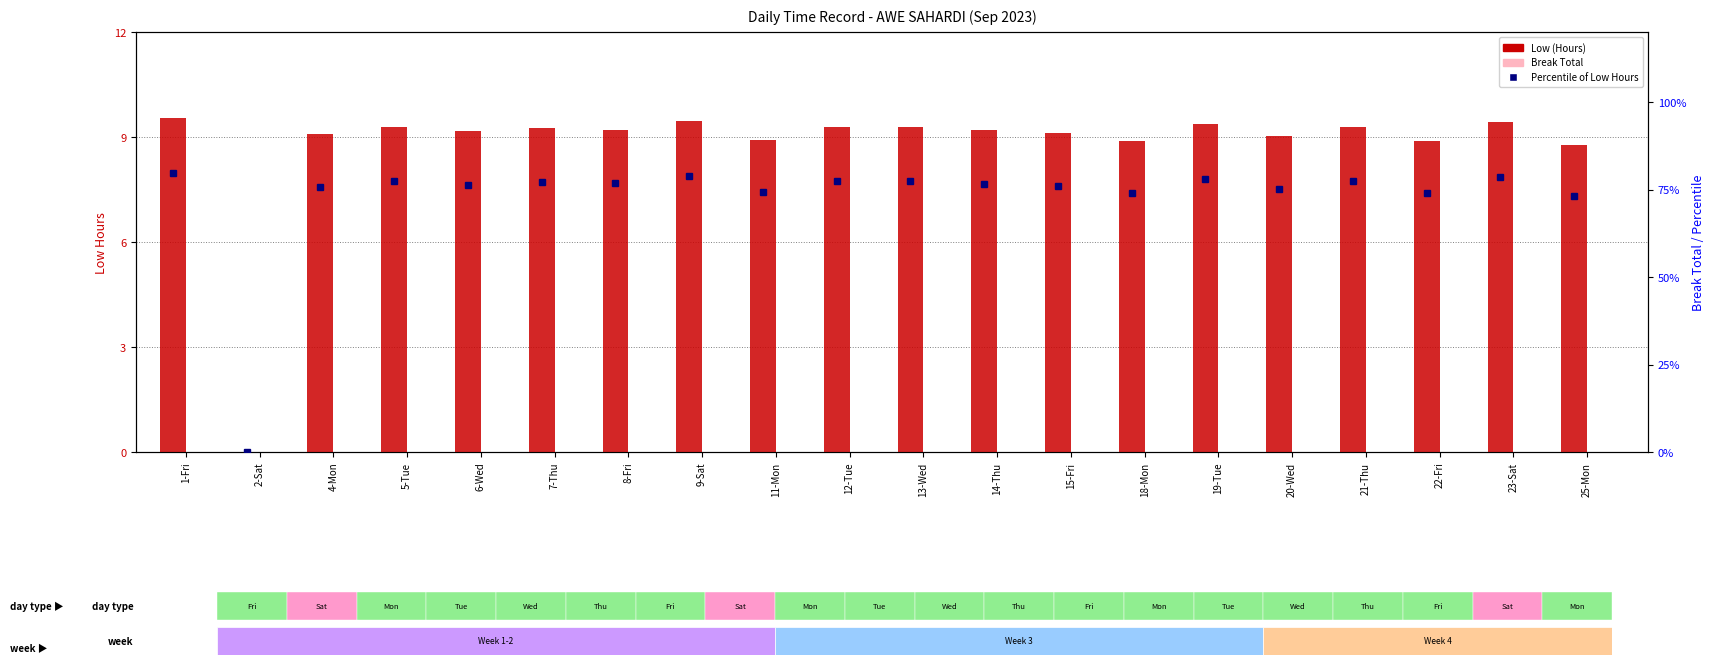

List the series in order of their peak value, highest first.

Low (Hours), Break Total